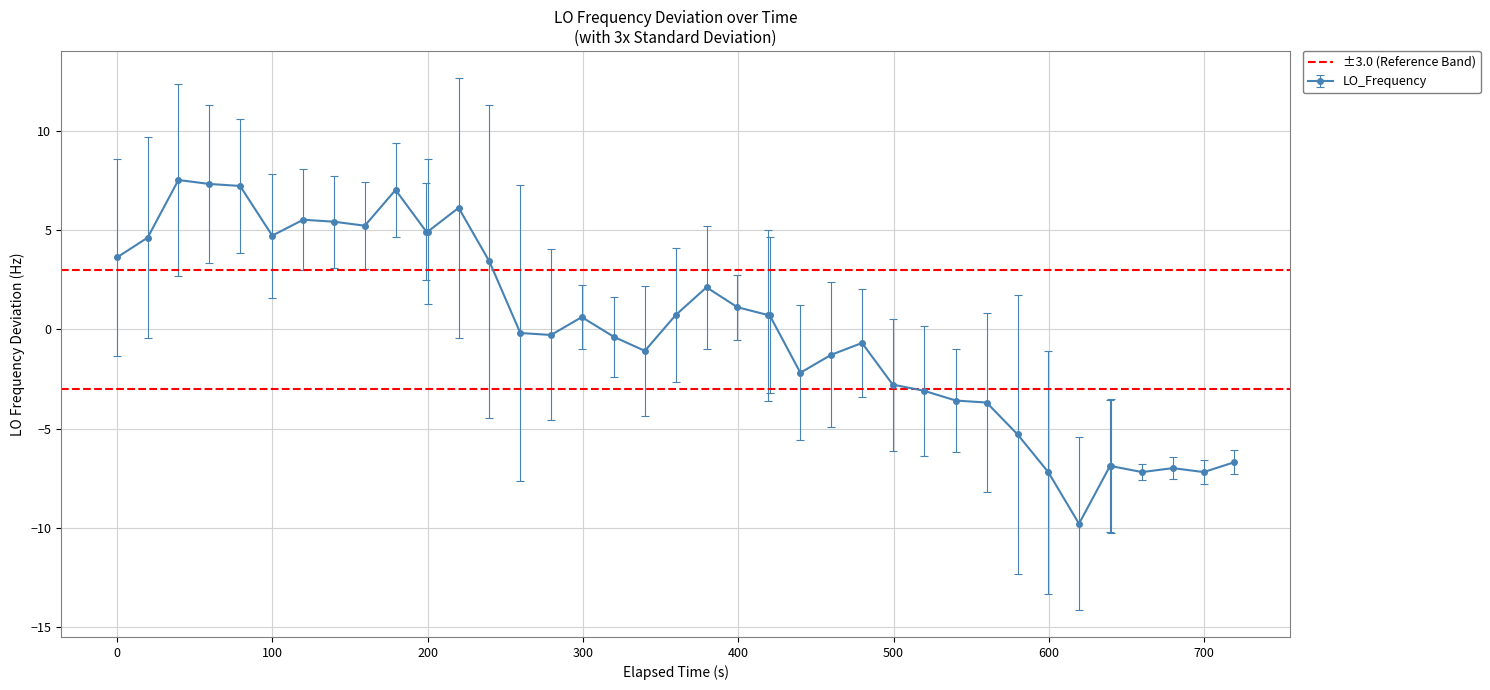

How many lines are shown in the chart?

1